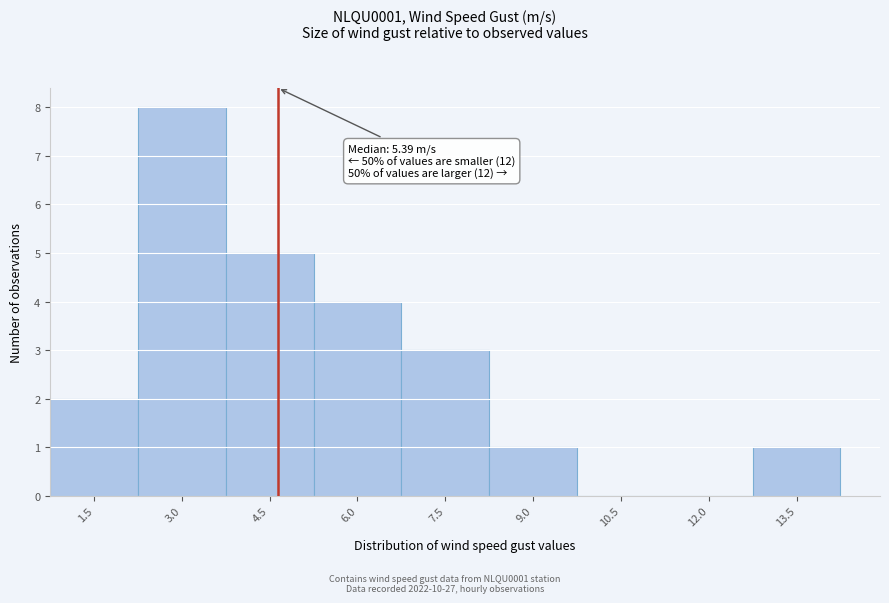

Reading left to right, transcribe all the data shown in this chart.

1.5=2	3.0=8	4.5=5	6.0=4	7.5=3	9.0=1	10.5=0	12.0=0	13.5=1